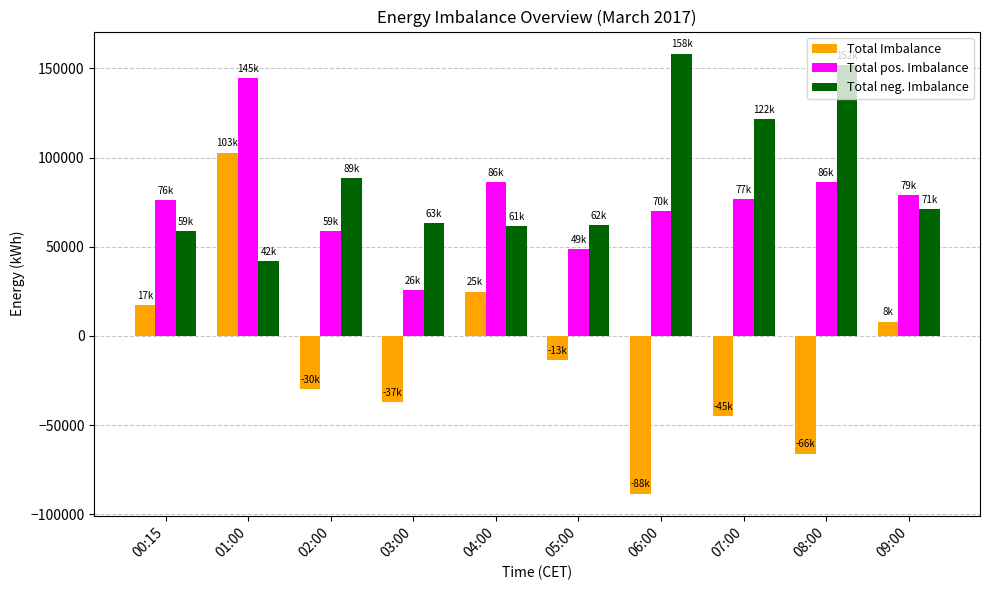

What value does the Total neg. Imbalance series have at 01:00?

41957.8